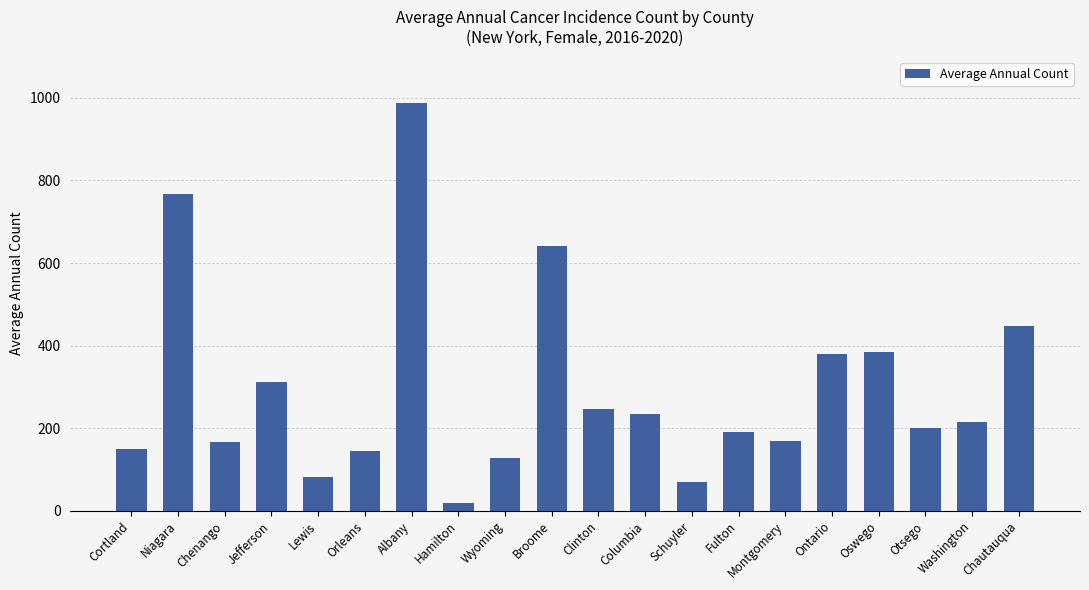

Where does the data first go above 214?

Niagara